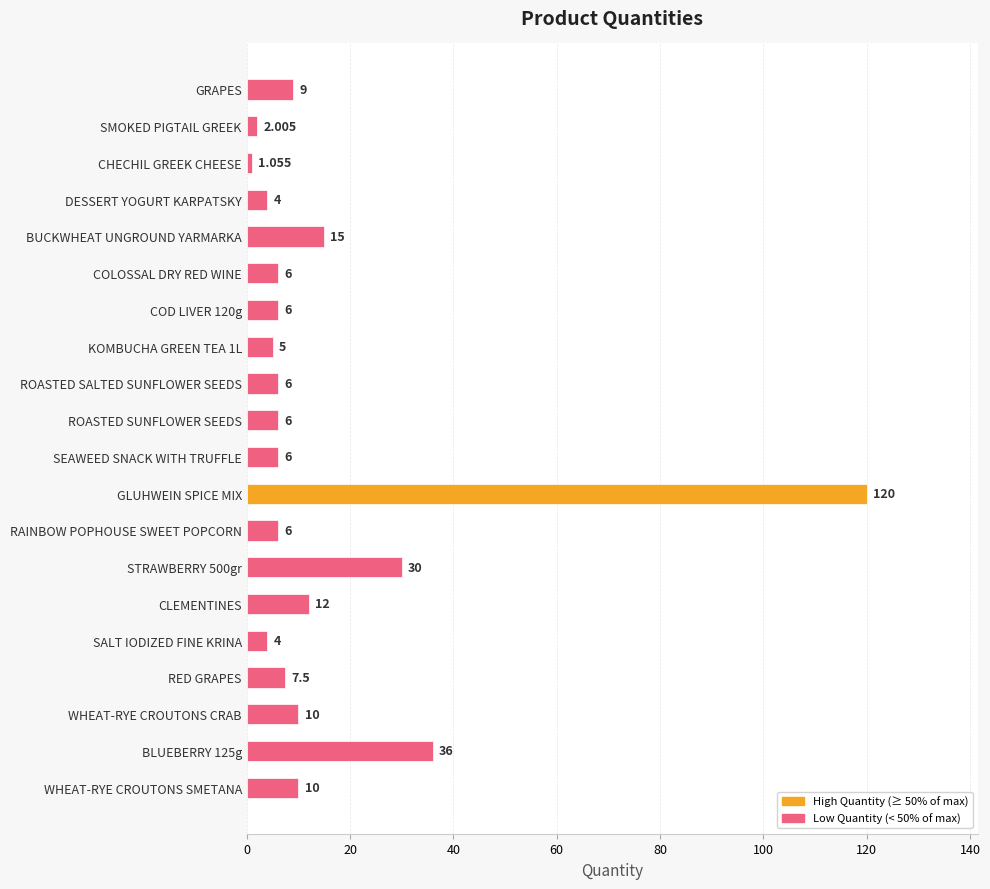

Which has a higher value, DESSERT YOGURT KARPATSKY or ROASTED SALTED SUNFLOWER SEEDS?

ROASTED SALTED SUNFLOWER SEEDS